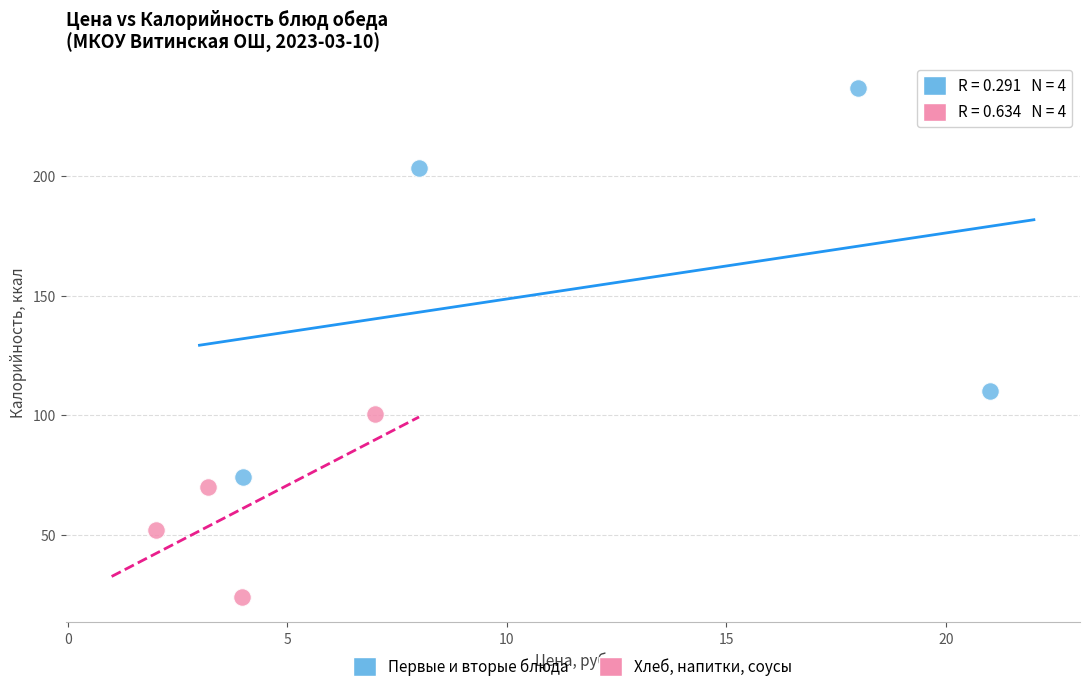

What are all the series names shown in the legend?

Первые и вторые блюда, Хлеб, напитки, соусы